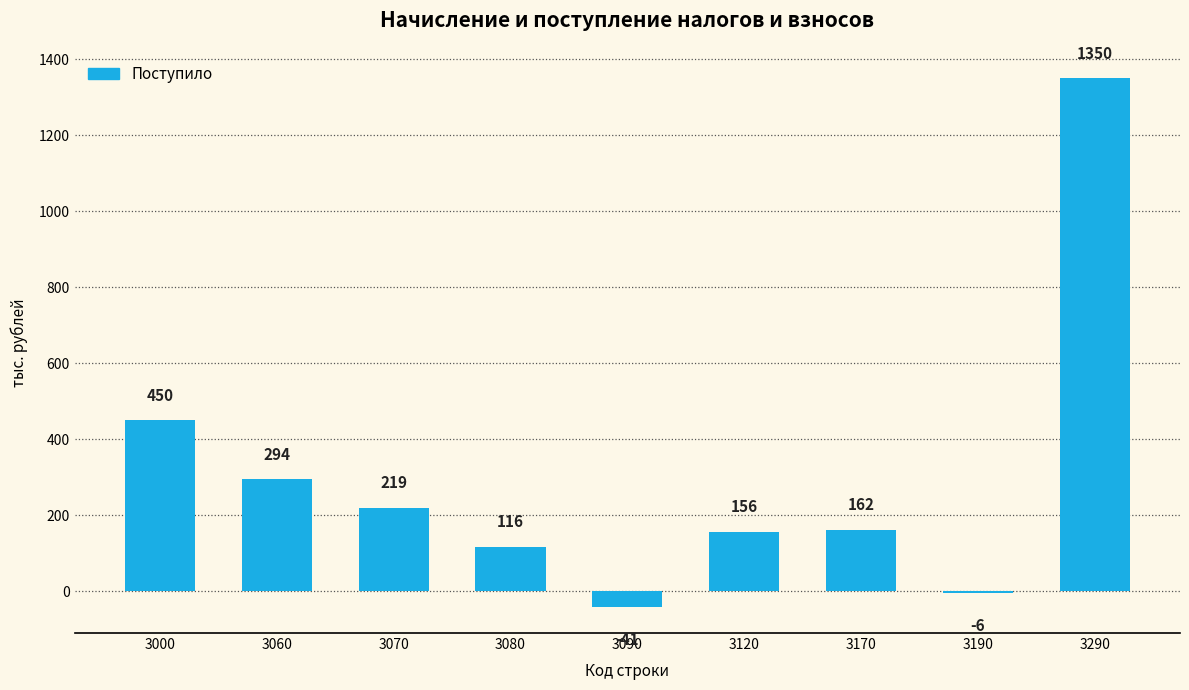

Does the chart contain any negative values?

Yes